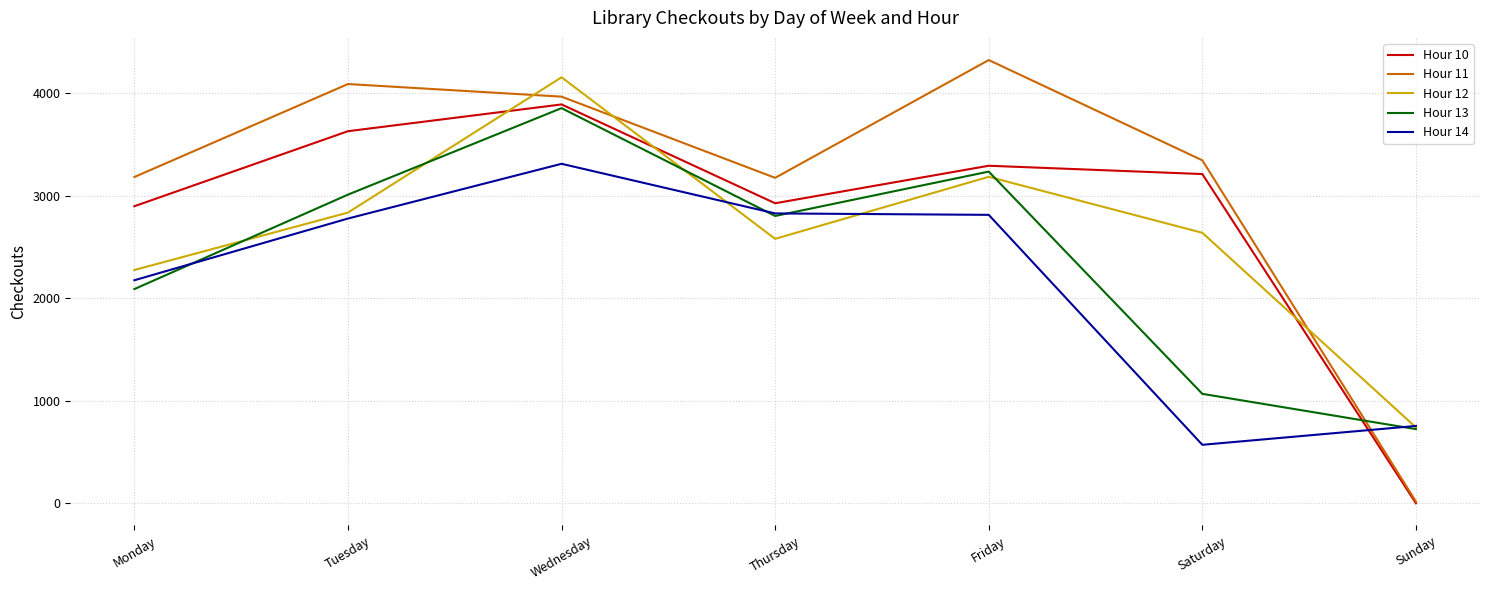

List the labels in order of Hour 12 value, largest first.

Wednesday, Friday, Tuesday, Saturday, Thursday, Monday, Sunday